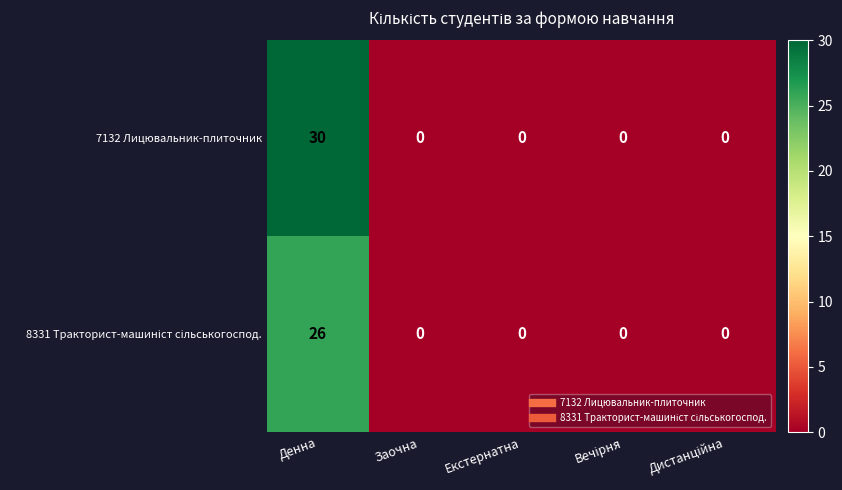

Which label corresponds to the largest value in the chart?

Денна